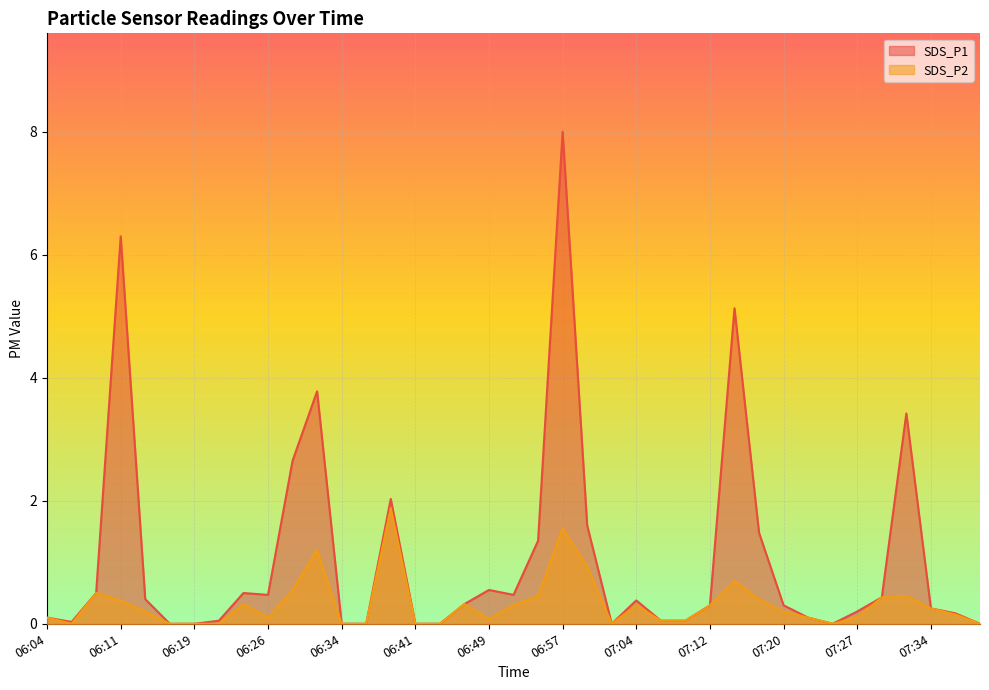

How many data points in SDS_P1 are above 0?

30